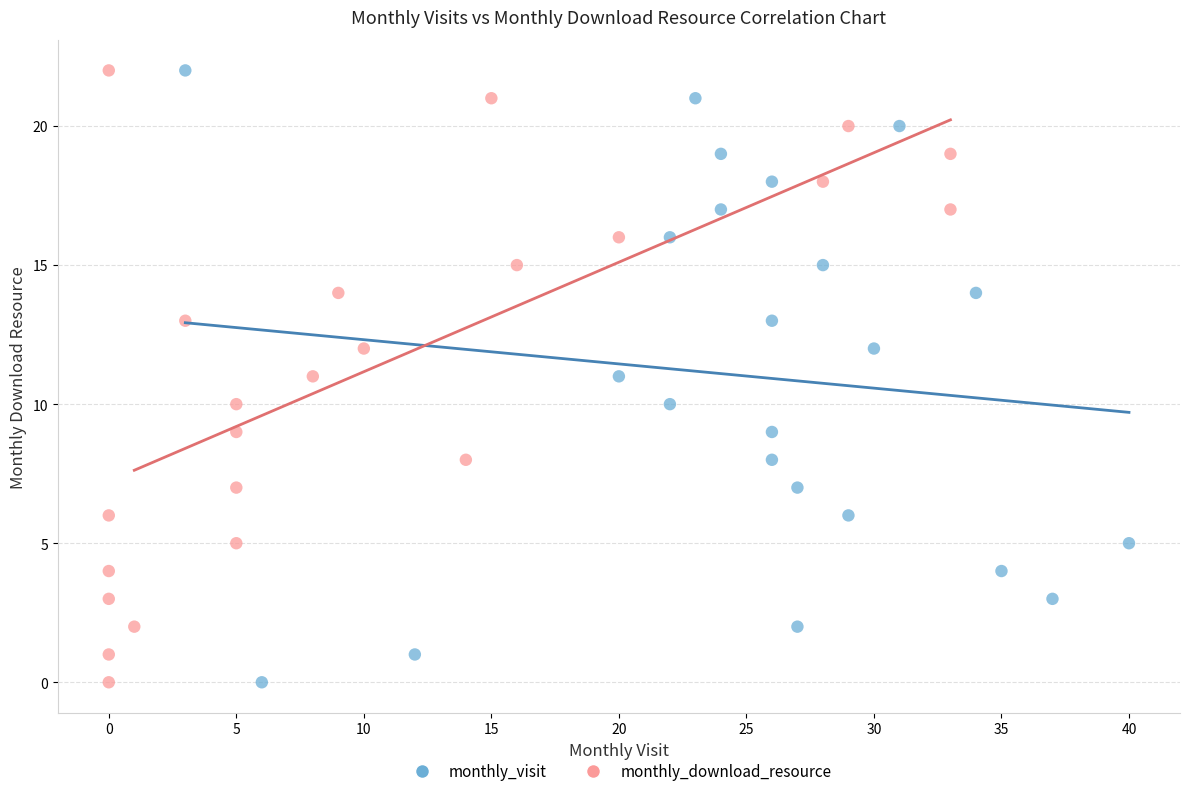

What are all the series names shown in the legend?

monthly_visit, monthly_download_resource